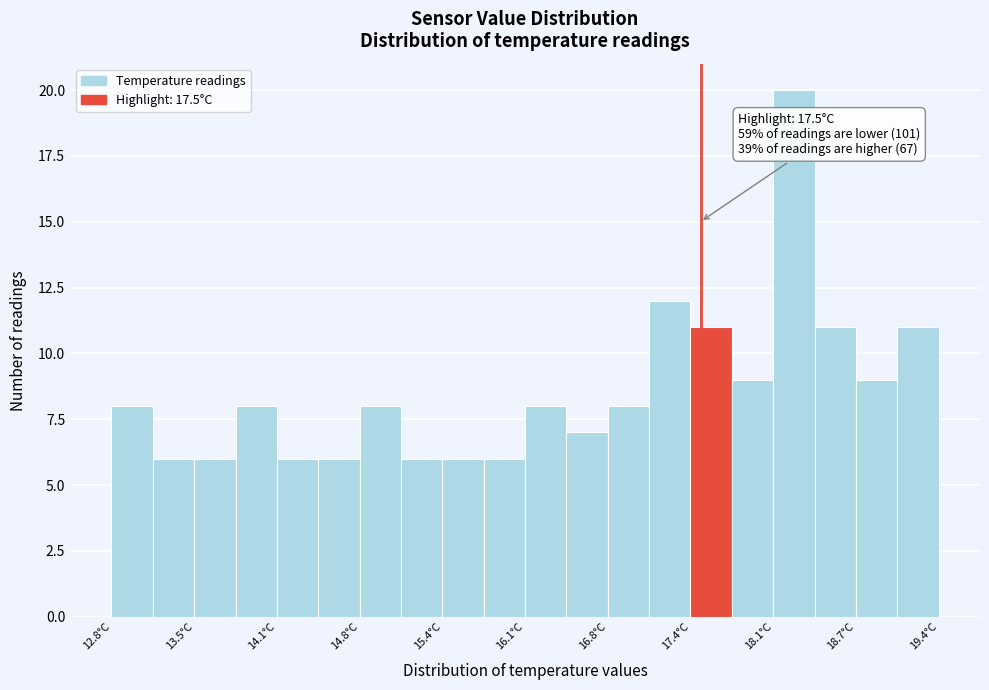

Around what value on the x-axis is the tallest bar? Give the approximate position of its centre, as read against the axis.

18.2